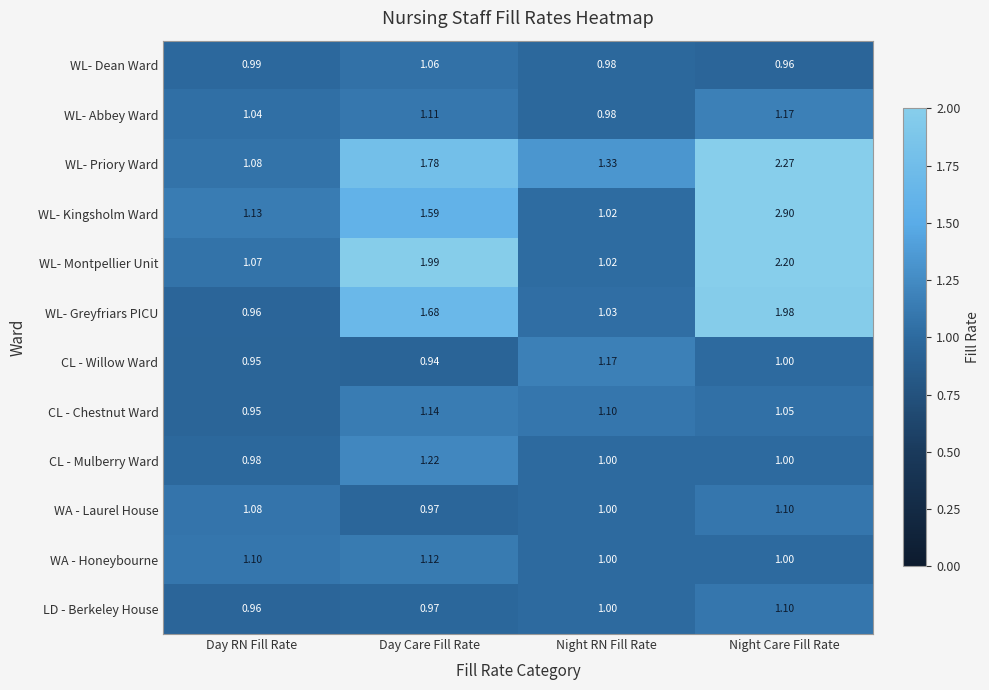

Which series has the largest total across all categories?

WL- Kingsholm Ward